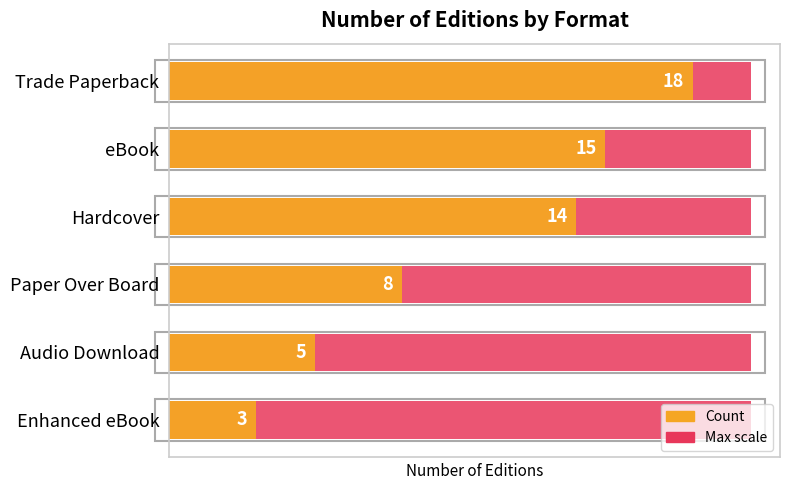

True or false: Maximum (scale) has a value of 0.1 at 3.

False